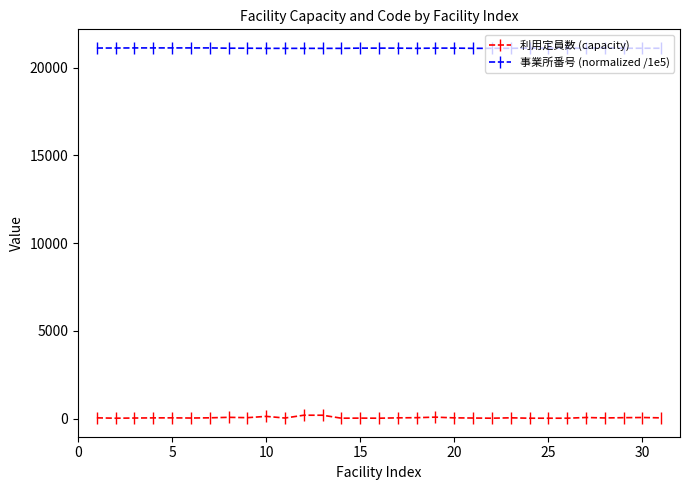

Which series has the largest total across all categories?

事業所番号 (normalized /1e5)